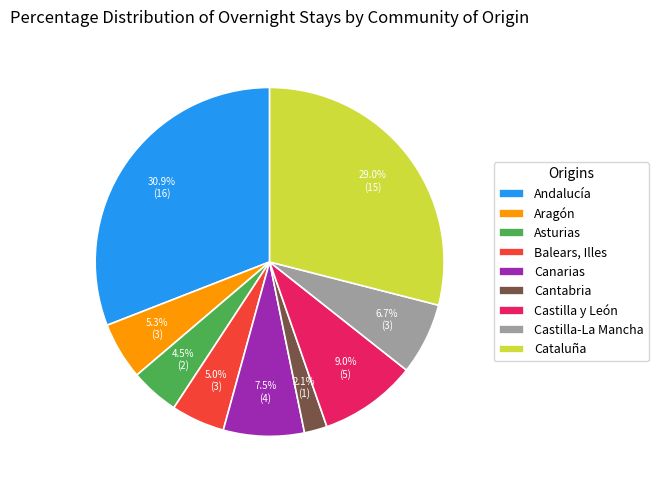

Combined, what portion of the pie is Cantabria and Balears, Illes?

7.1%